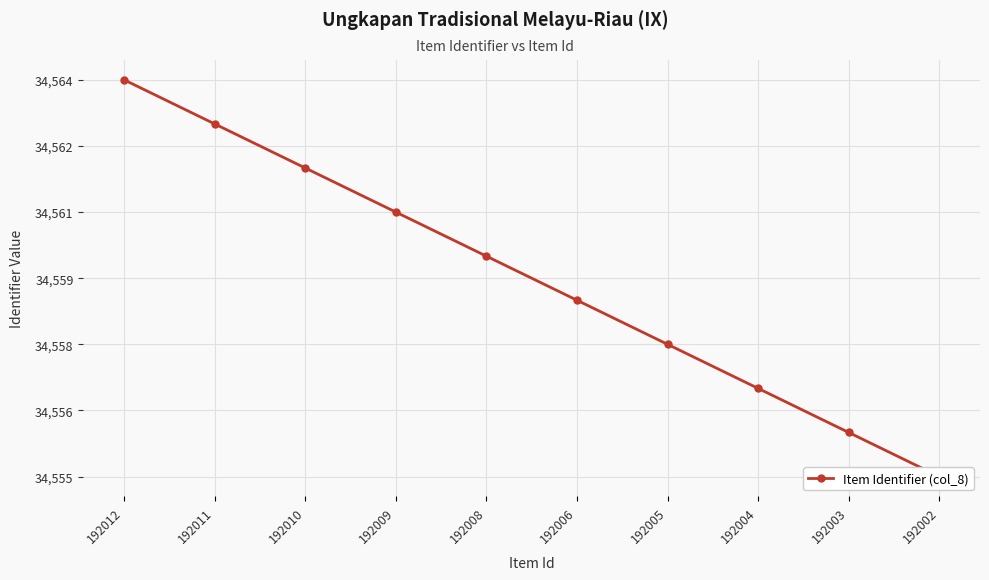

What is the difference between the values at 192011 and 192012?

1